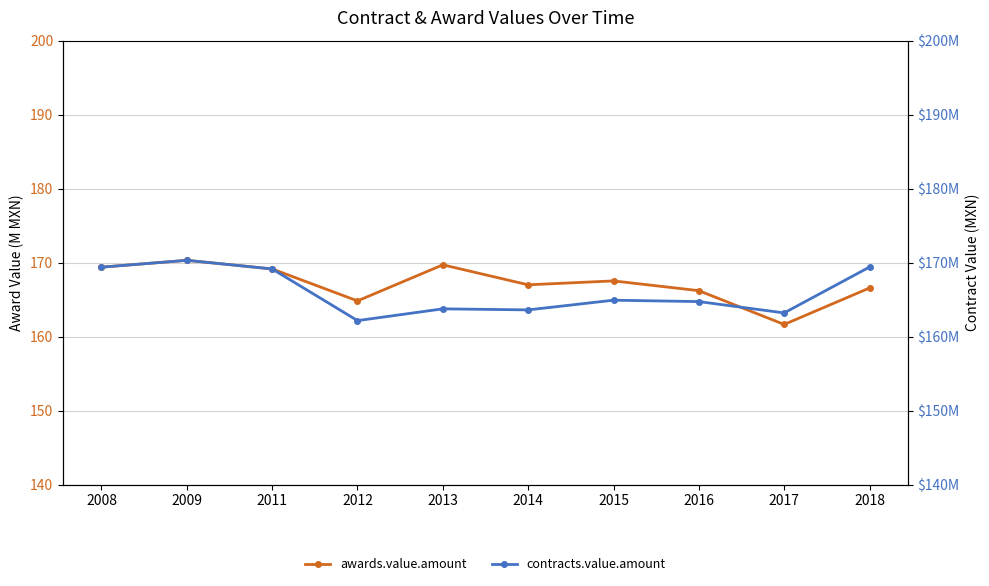

Reading left to right, list all the values displayed in this chart.

awards.value.amount: 2008=169.4	2009=170.3	2011=169.1	2012=164.8	2013=169.7	2014=167.0	2015=167.5	2016=166.2	2017=161.6	2018=166.6
contracts.value.amount: 2008=169383507.0	2009=170309726.0	2011=169143532.0	2012=162162082.0	2013=163751158.0	2014=163609549.0	2015=164919662.0	2016=164731945.0	2017=163202380.0	2018=169400685.0